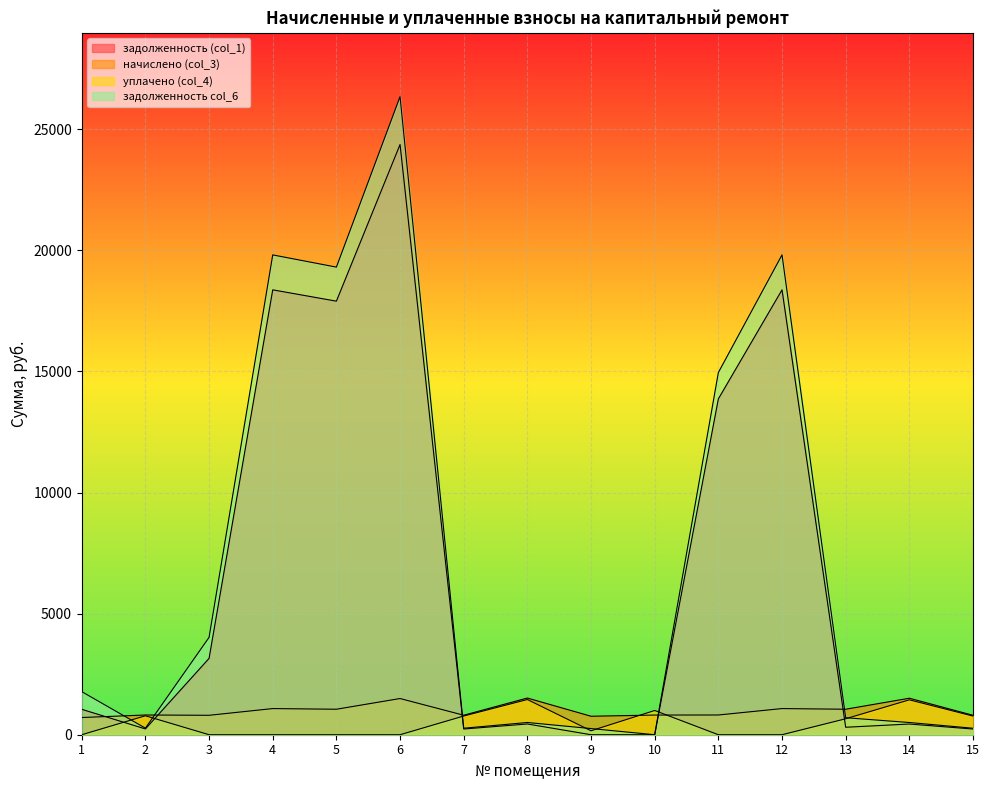

How many lines are shown in the chart?

4